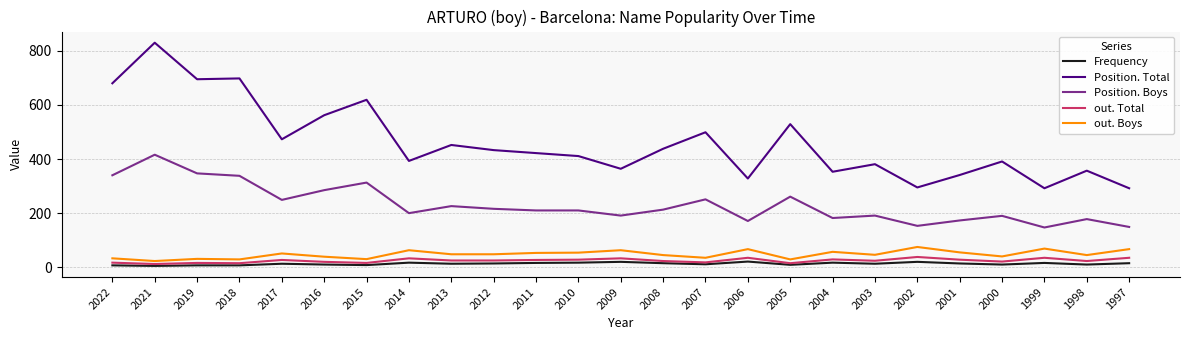

At which label is Position. Total closest to 561?

2016